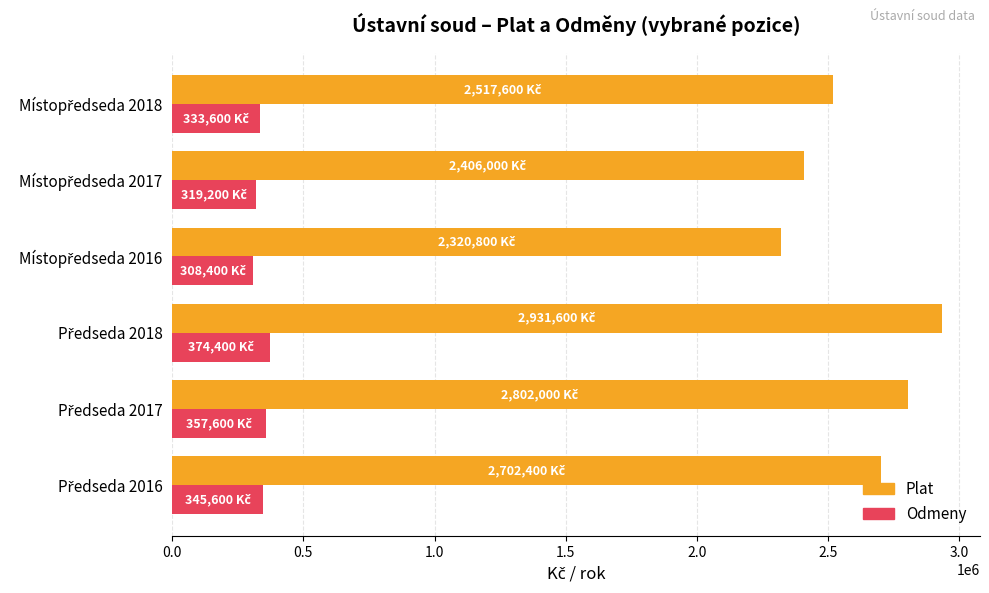

What is the difference between the maximum and minimum values in the Plat series?

610800